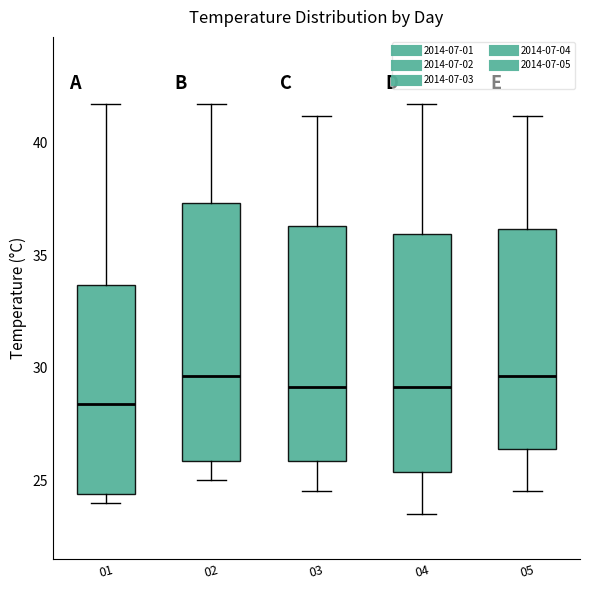

Comparing the boxes themselves (not the whiskers), which one is the tallest?

02